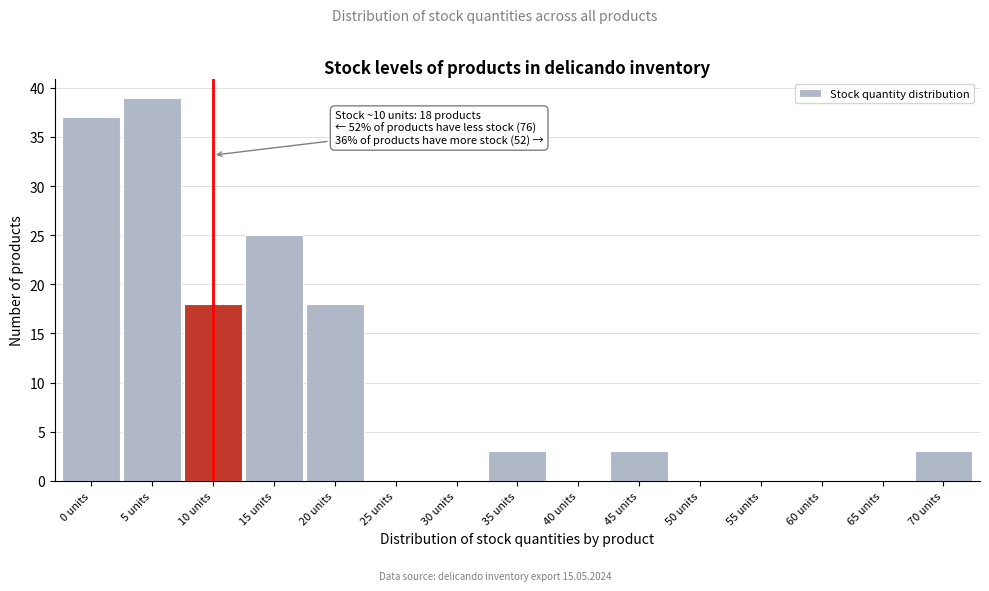

Reading left to right, what are all the values shown in this chart?

0 units=37	5 units=39	10 units=18	15 units=25	20 units=18	25 units=0	30 units=0	35 units=3	40 units=0	45 units=3	50 units=0	55 units=0	60 units=0	65 units=0	70 units=3